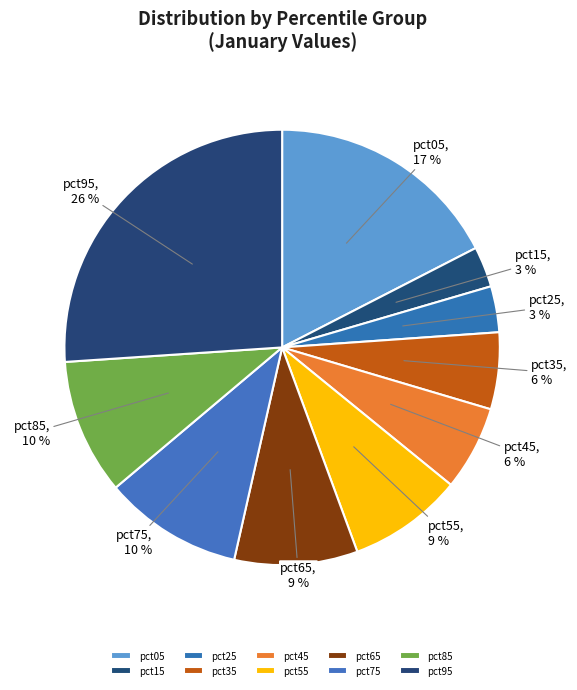

To the nearest percent, what is the combined percentage of pct45 and pct15?

9%